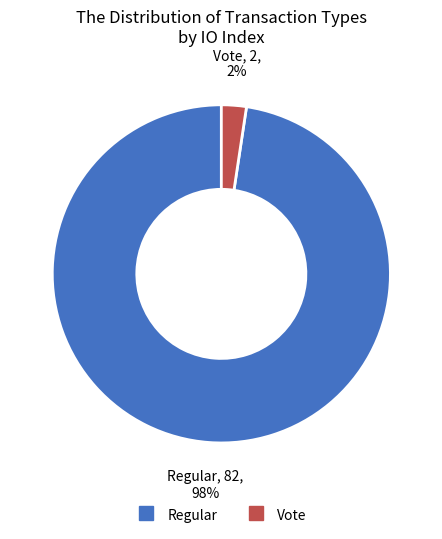

What percentage is the Regular slice, to the nearest percent?

98%